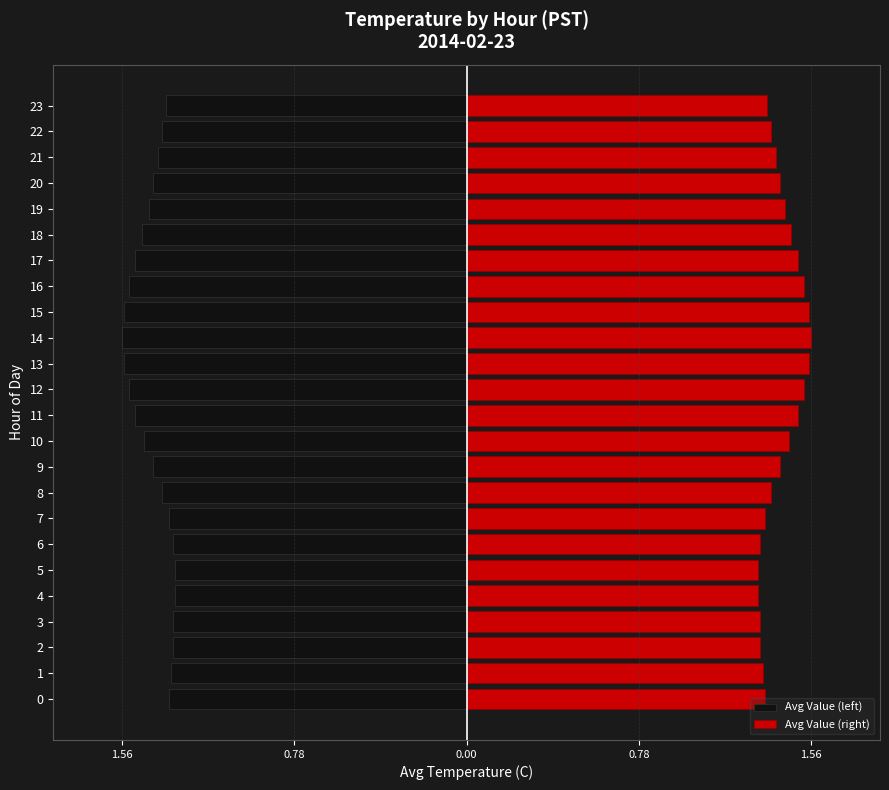

At 22, list the series in order from largest to smallest.

Avg Value (right), Avg Value (left)